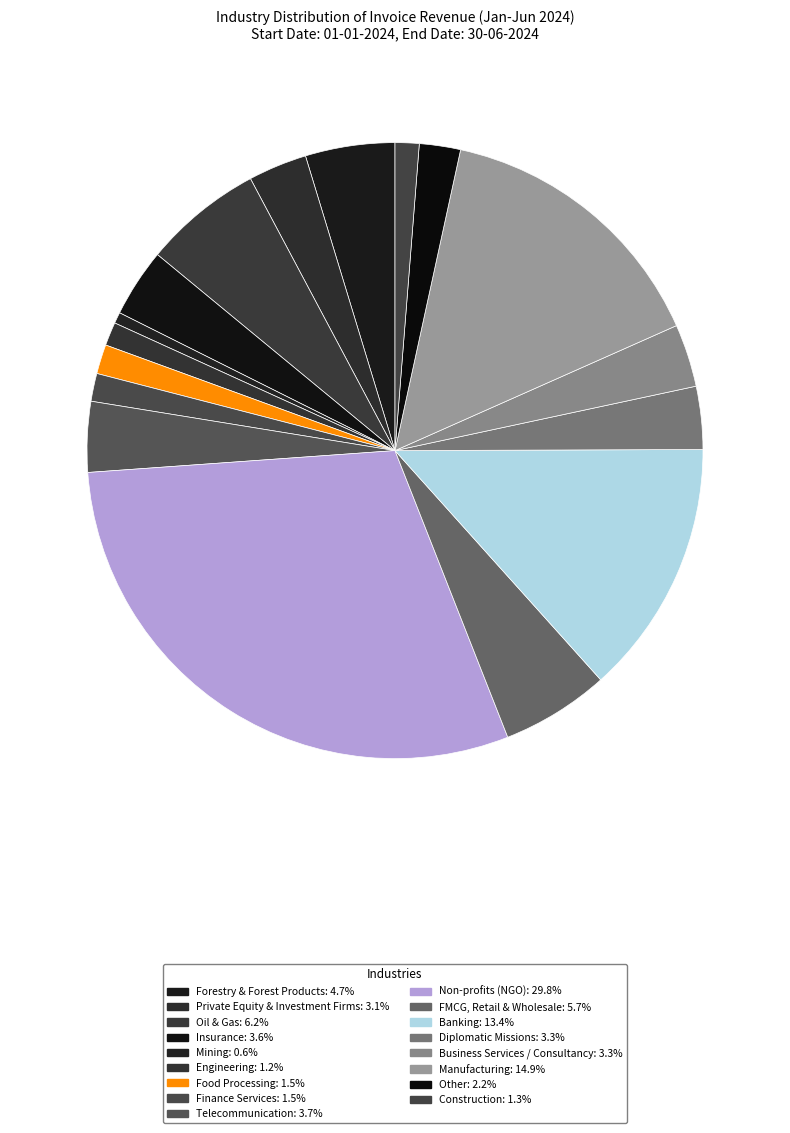

To the nearest percent, what portion does Other represent?

2%